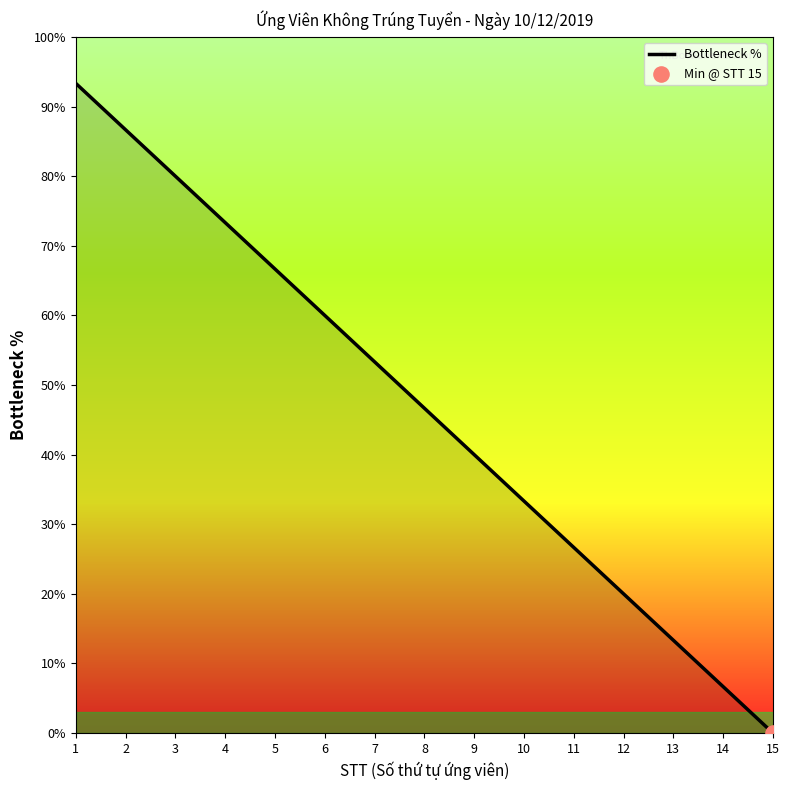

Between 11 and 1, which is larger?

1